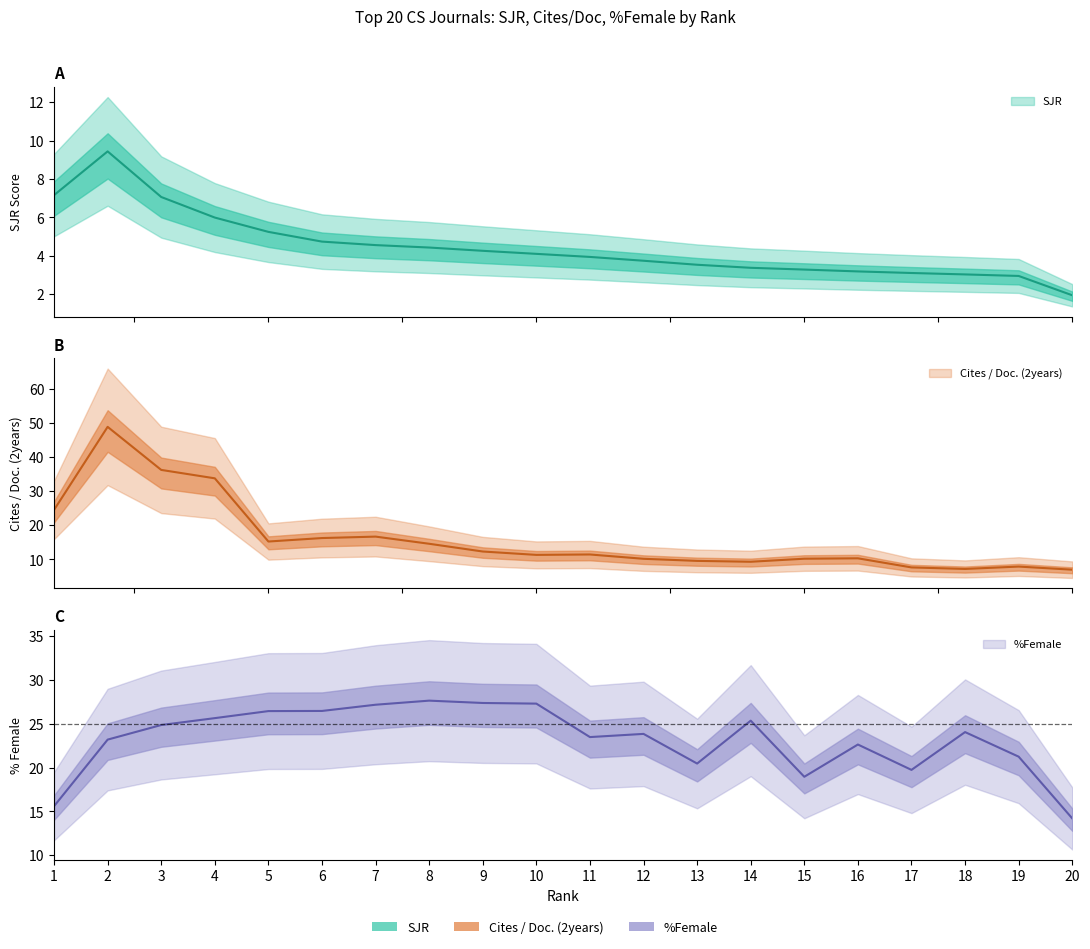

True or false: SJR has a value of 1.3 at 9.

False